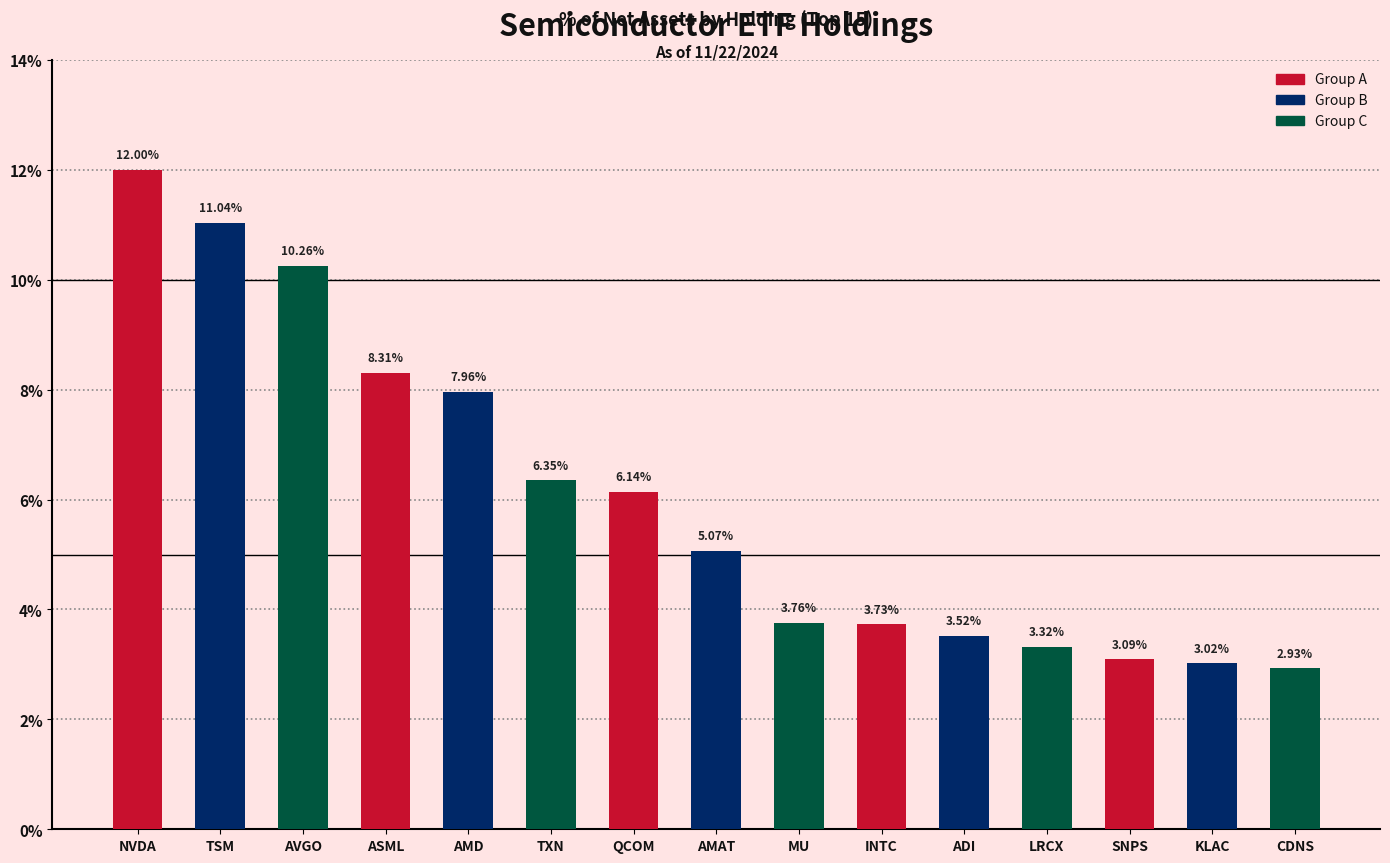

What is the change in value from QCOM to AMAT?

-1.1